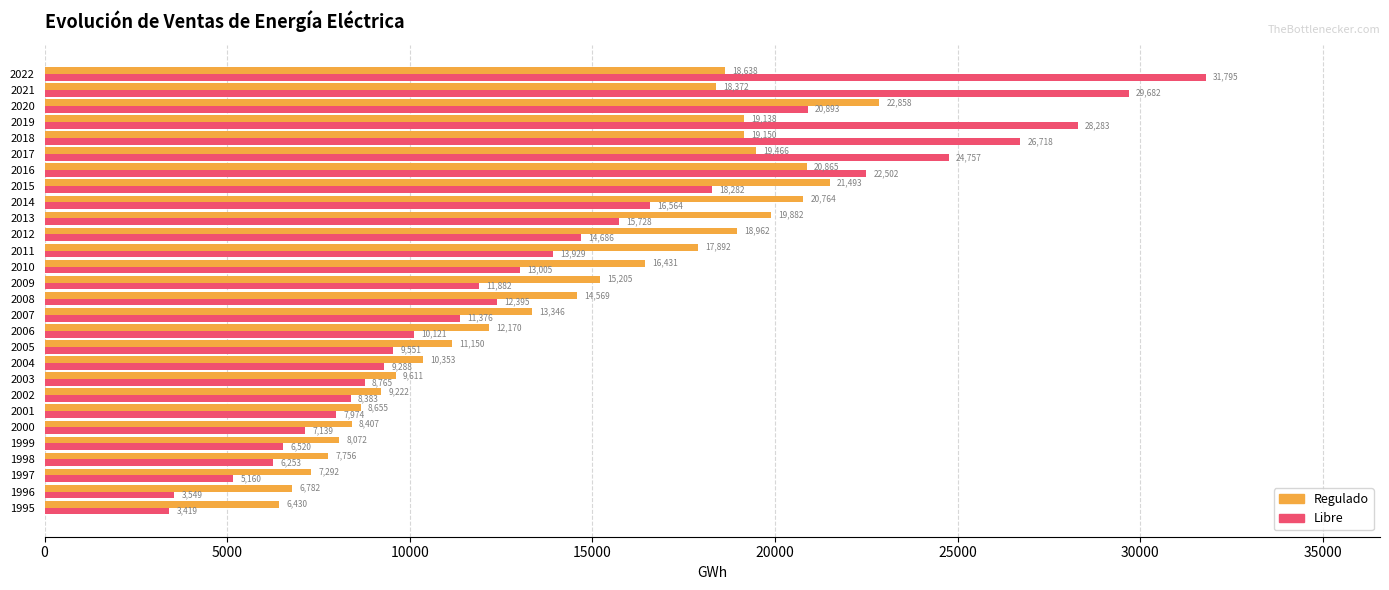

At which label is Regulado closest to 14644?

2008